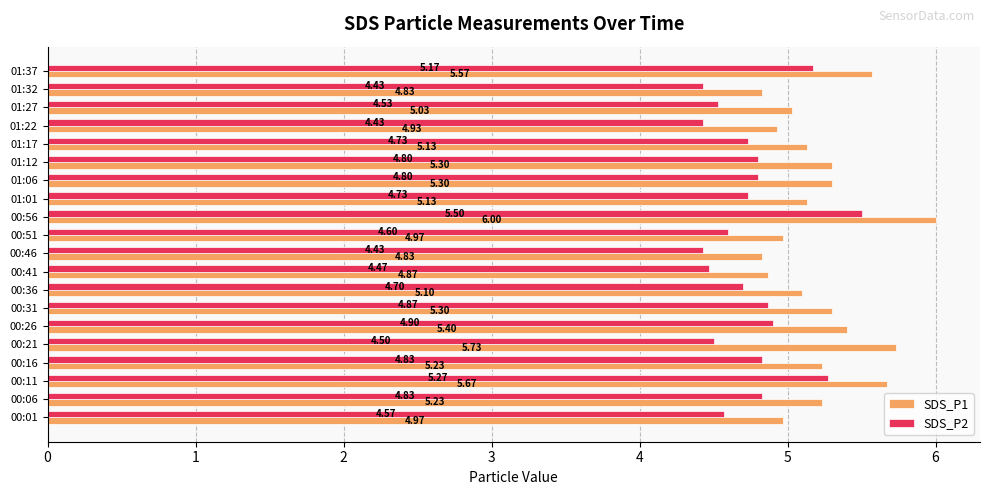

What is the greatest value displayed?

6.0